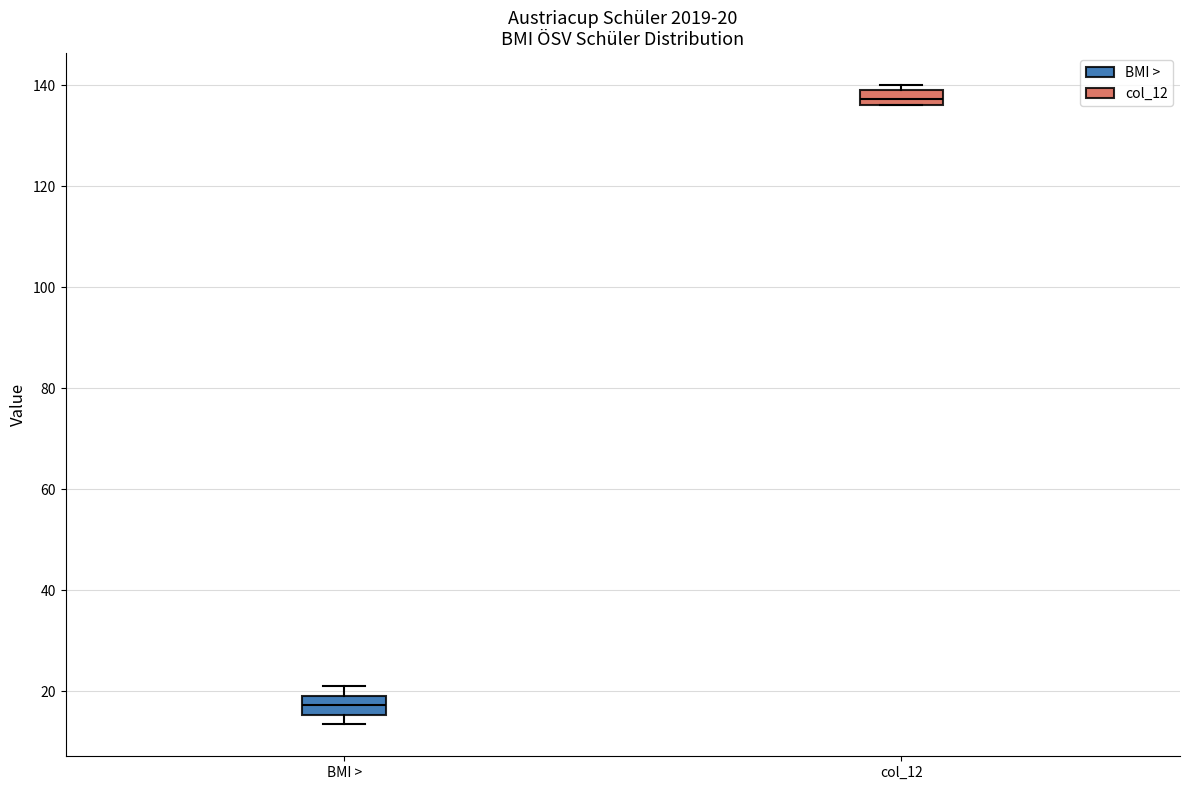

Which box has the highest median line?

col_12